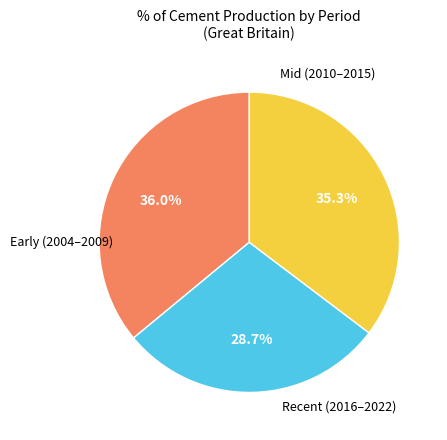

Is there a majority slice in this chart?

No